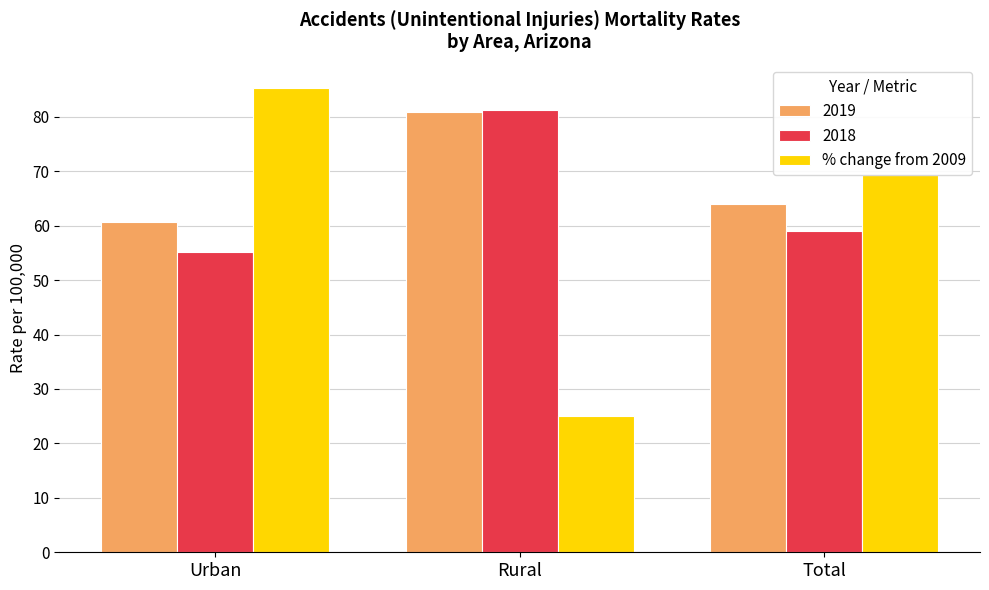

How many data points does each series have?

3